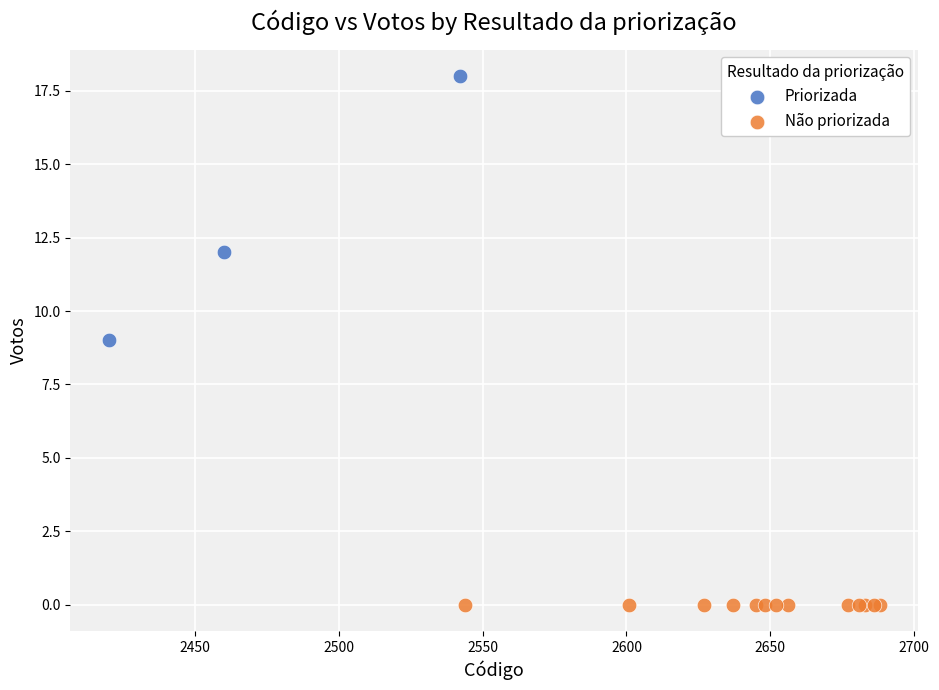

Which series reaches the maximum Y coordinate?

Priorizada